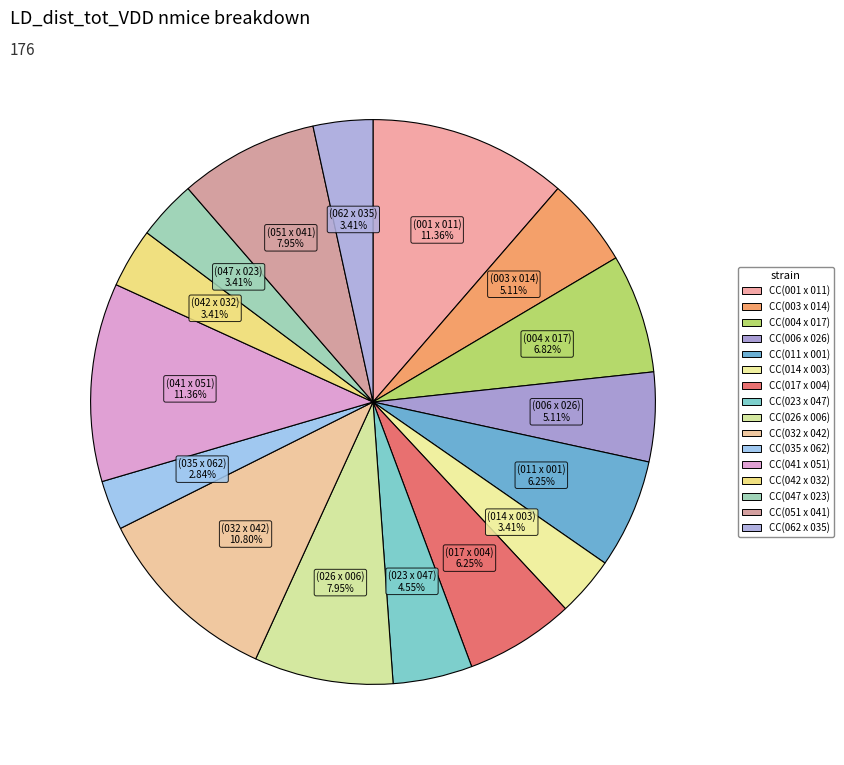

Rank the categories by value from highest to lowest.

RIX:CC(001 x 011), RIX:CC(041 x 051), RIX:CC(032 x 042), RIX:CC(026 x 006), RIX:CC(051 x 041), RIX:CC(004 x 017), RIX:CC(011 x 001), RIX:CC(017 x 004), RIX:CC(003 x 014), RIX:CC(006 x 026), RIX:CC(023 x 047), RIX:CC(014 x 003), RIX:CC(042 x 032), RIX:CC(047 x 023), RIX:CC(062 x 035), RIX:CC(035 x 062)